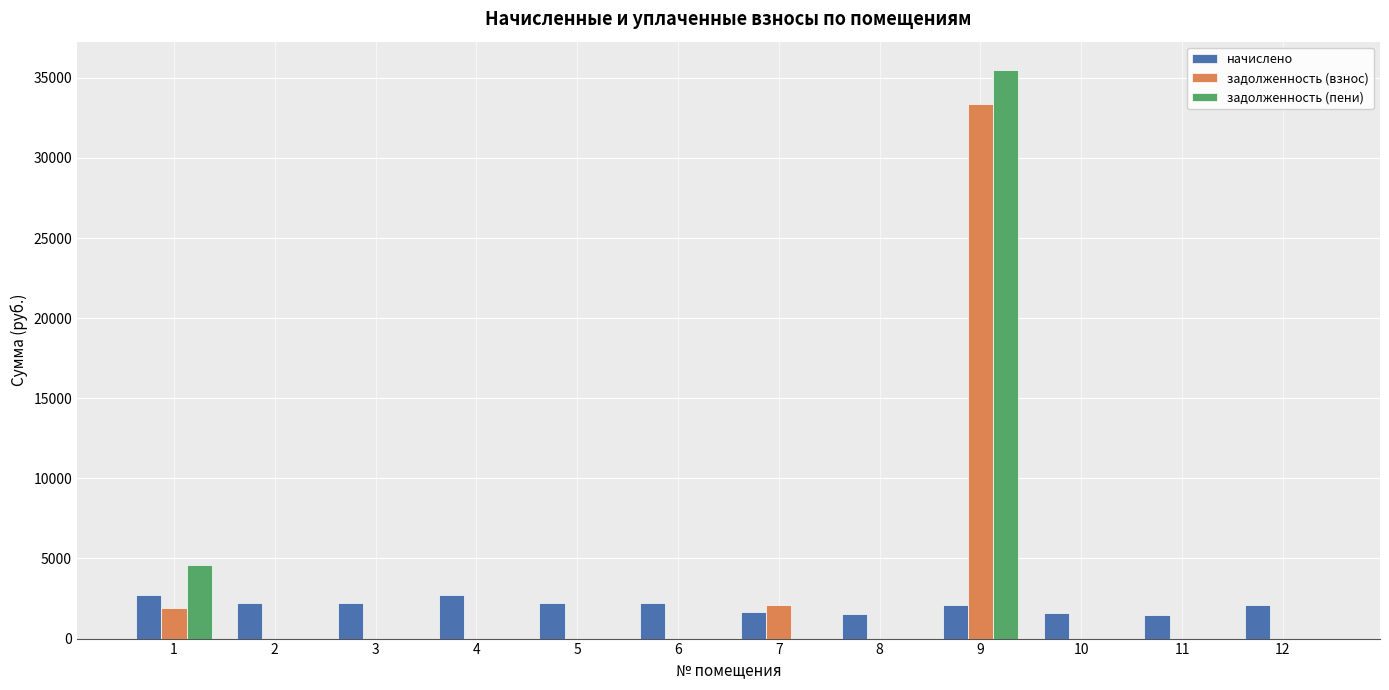

What is the sum of the начислено values at 4 and 5?

4938.1